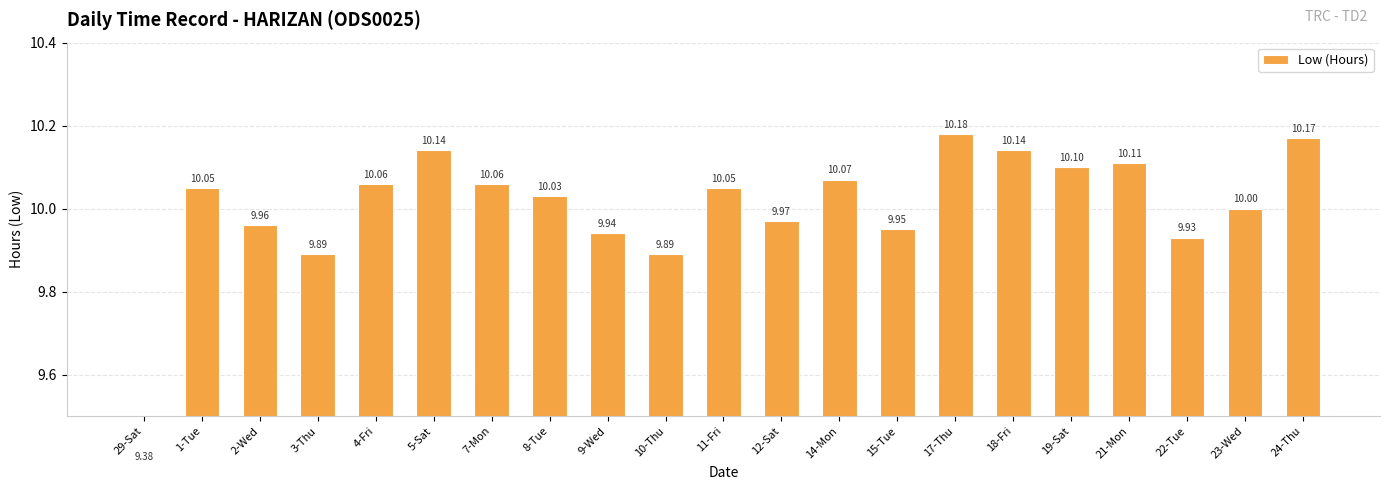

How many data points are less than 10?

8